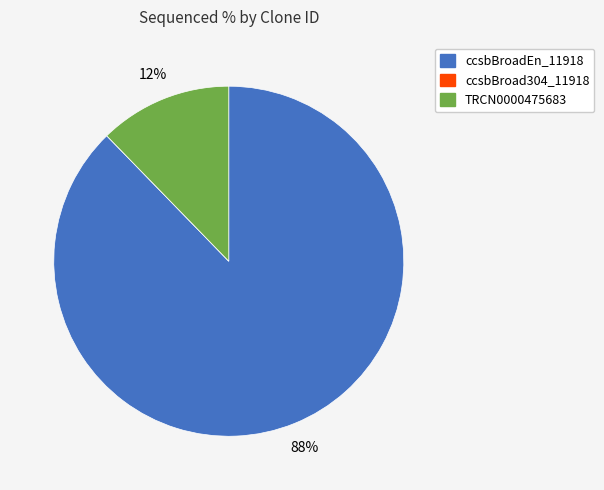

To the nearest percent, what is the average slice percentage?

33%